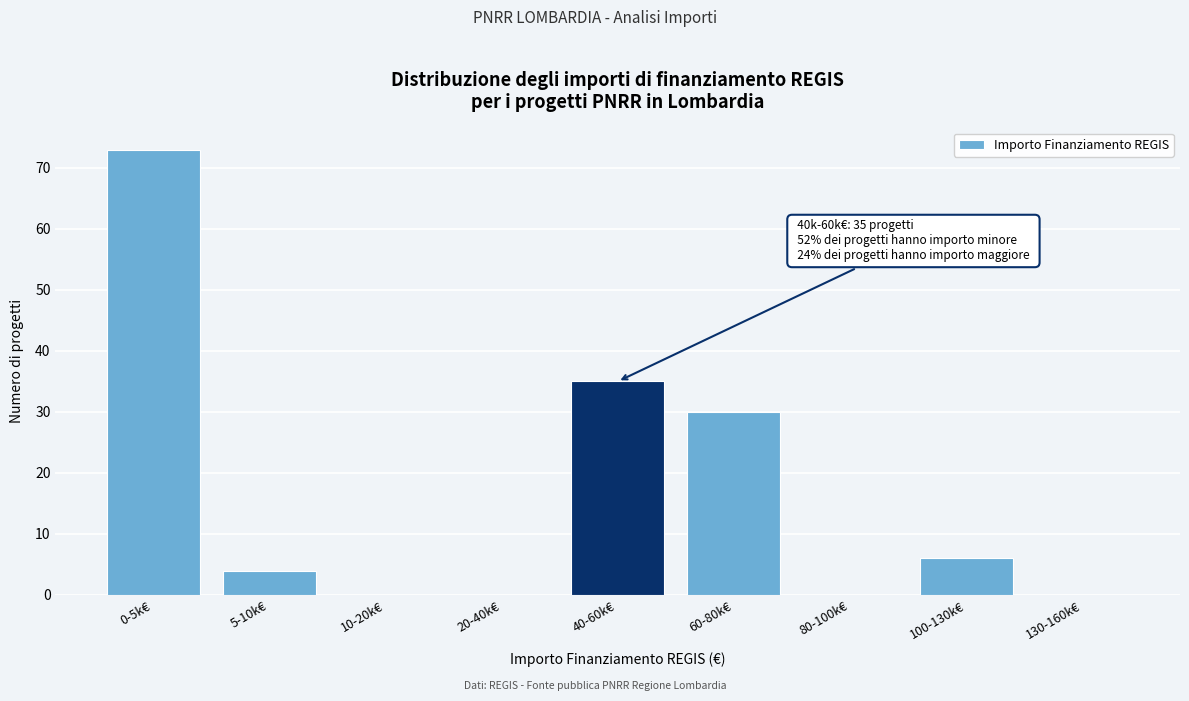

Reading left to right, what are all the values shown in this chart?

0-5k€=73	5-10k€=4	10-20k€=0	20-40k€=0	40-60k€=35	60-80k€=30	80-100k€=0	100-130k€=6	130-160k€=0